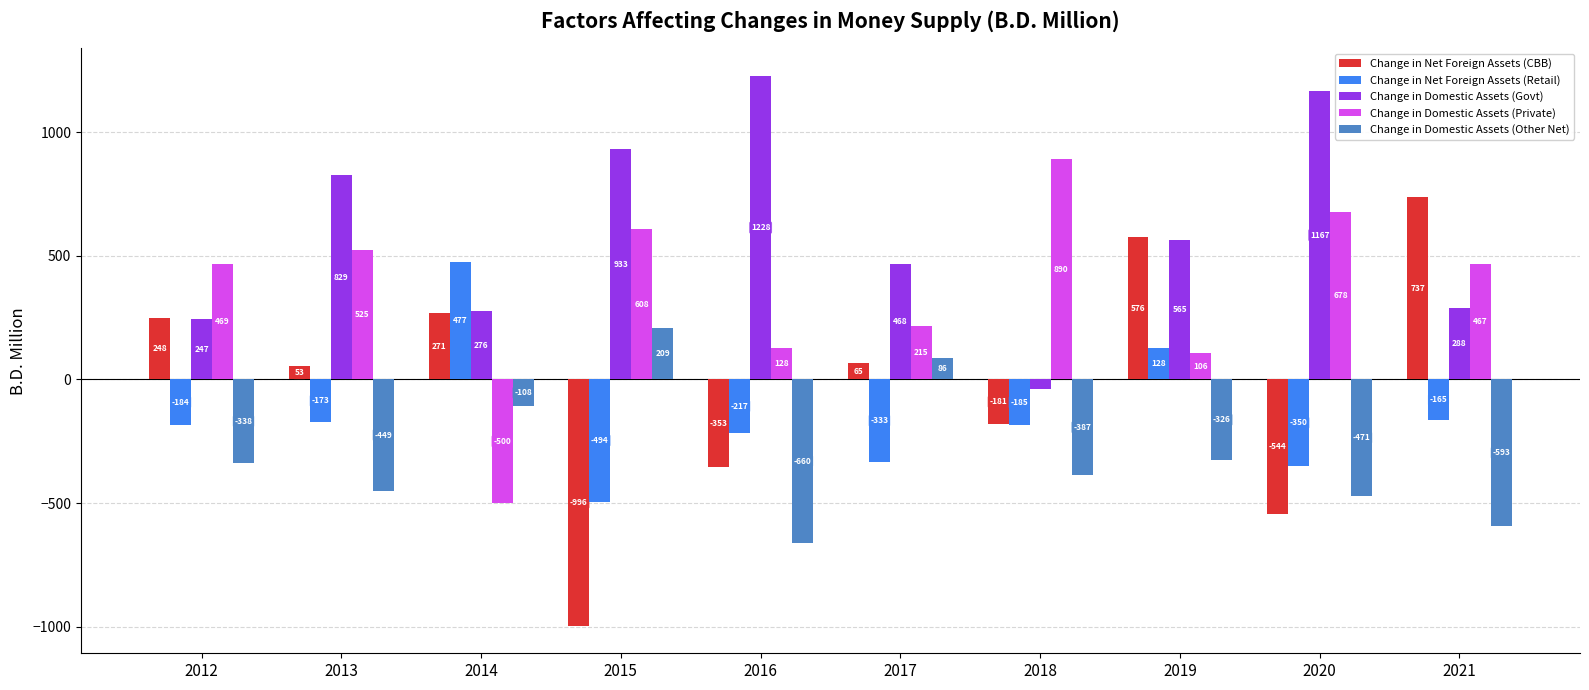

The value of Change in Domestic Assets (Other Net) at 2015 is 208.8. True or false?

True